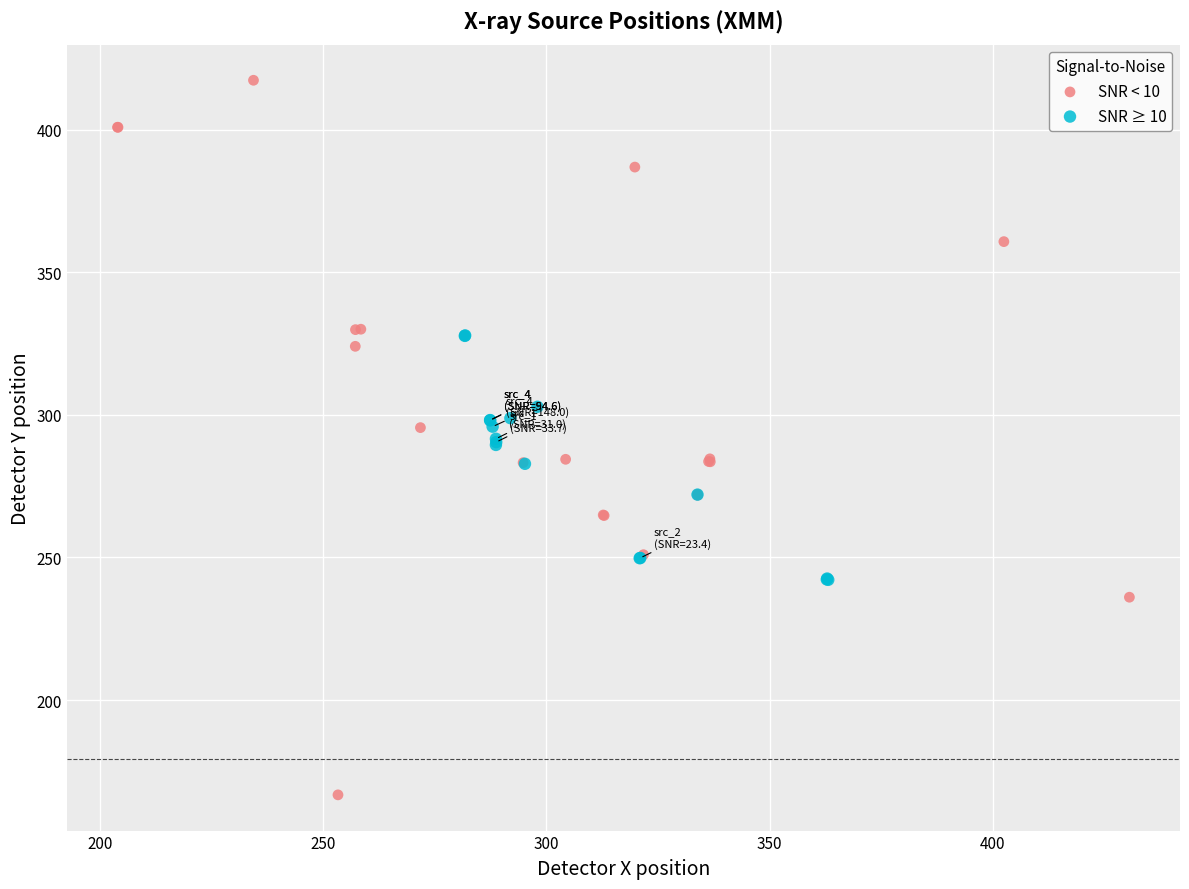

Which series contains the highest Y value?

SNR < 10